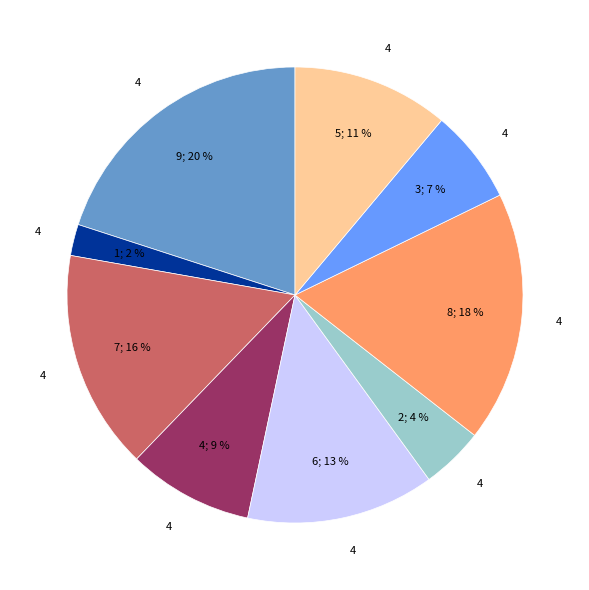

Is there a majority slice in this chart?

No